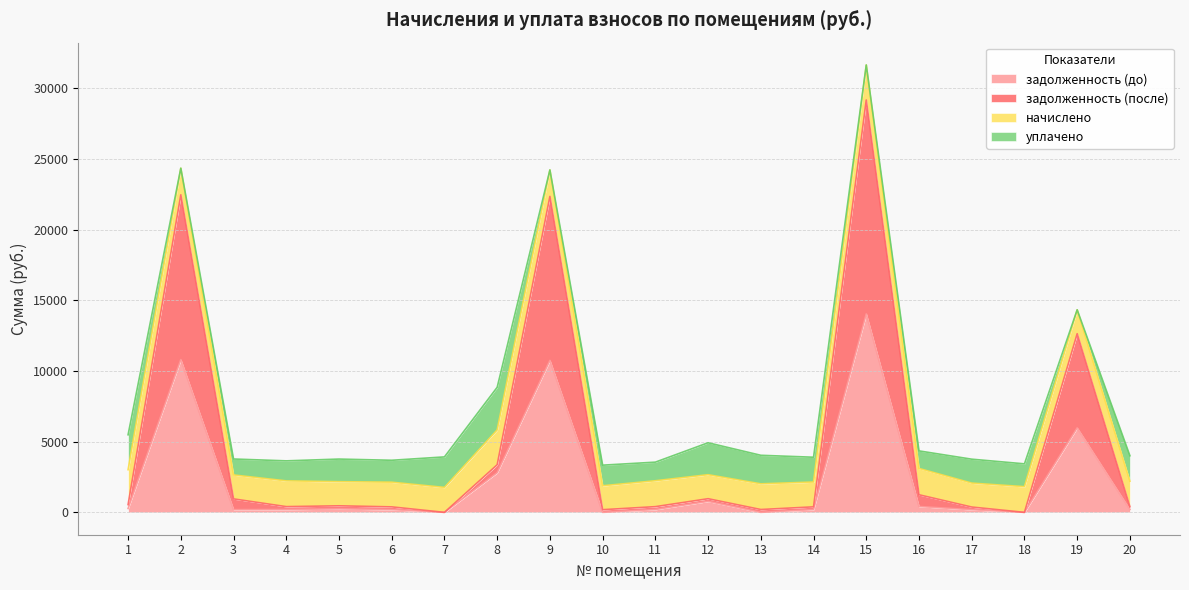

Read the задолженность (до) value at 6.

194.0